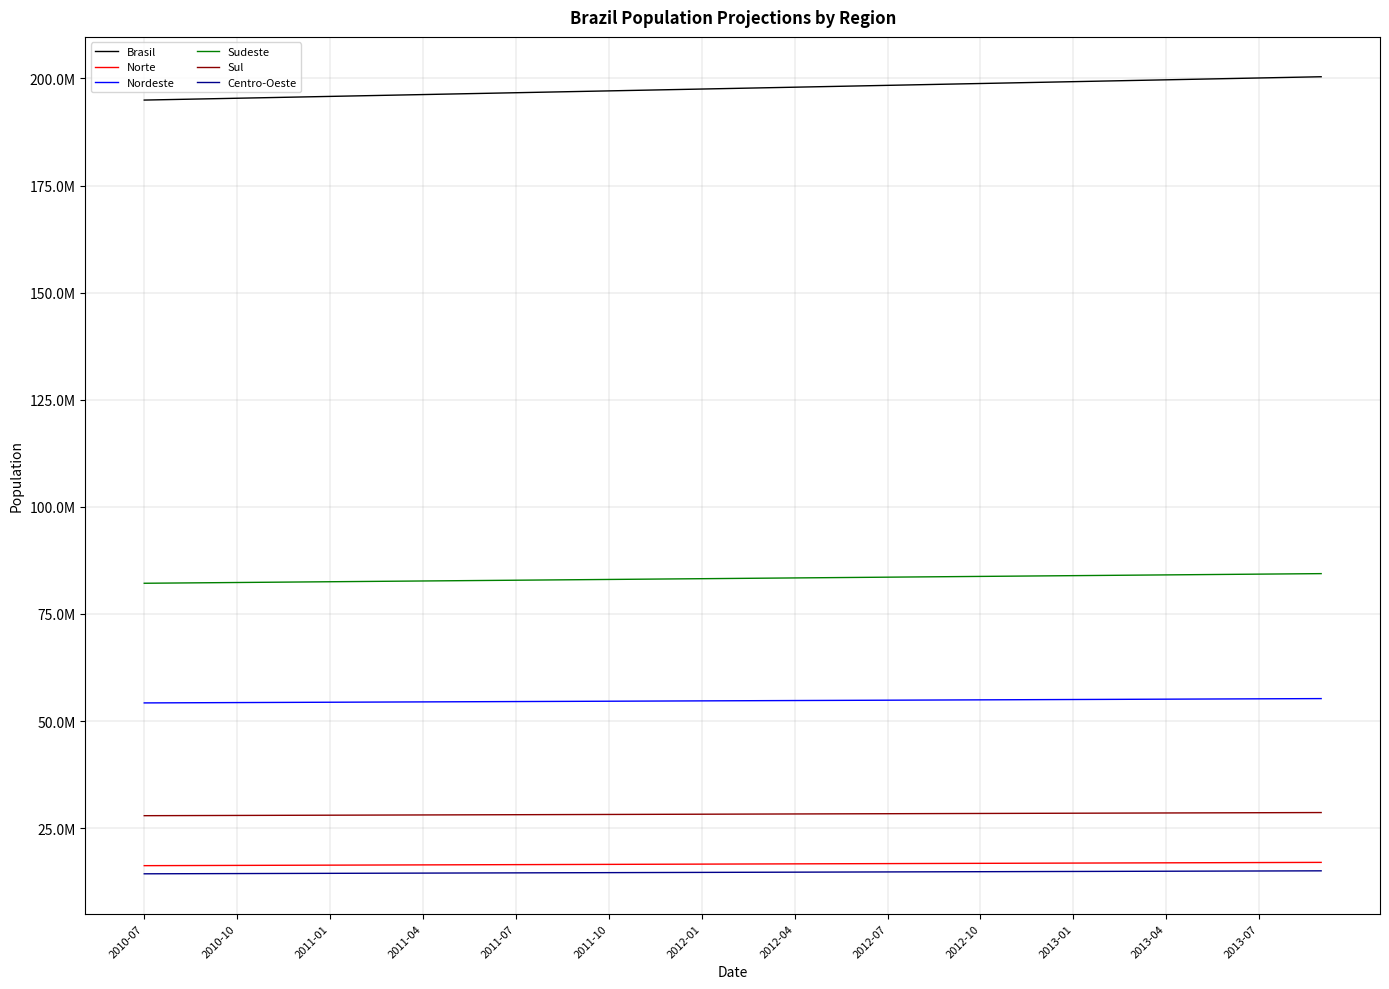

Does the chart display data point markers on the line(s)?

No